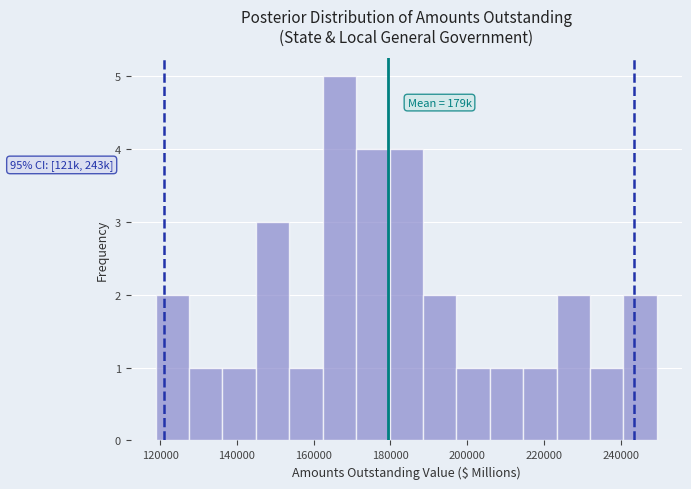

Which range on the x-axis has the tallest bar?

162000 to 172000